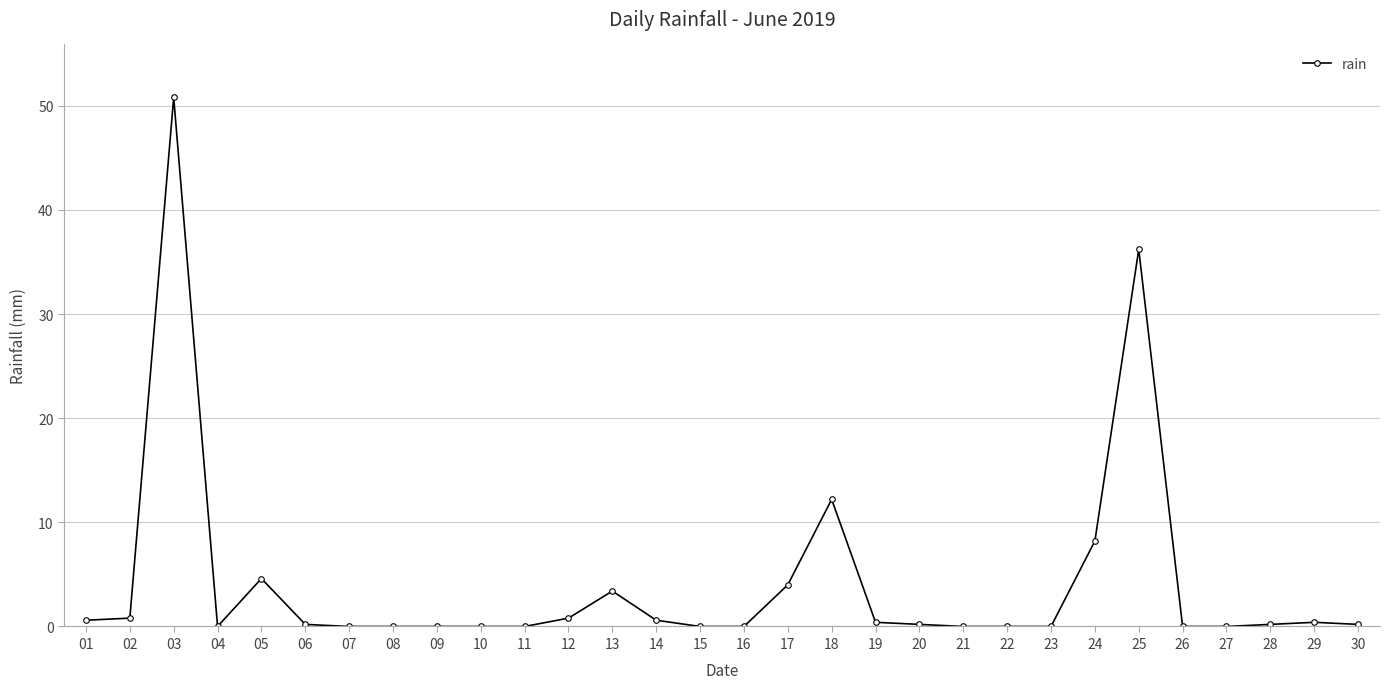

Is this an area chart (filled region under the line)?

No